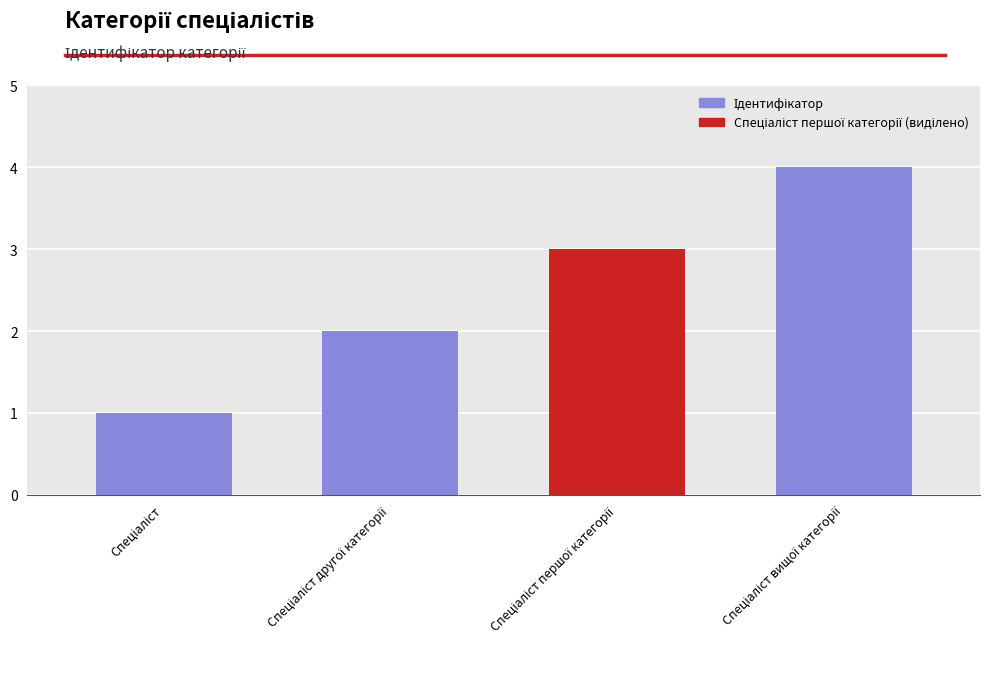

What is the difference between the maximum and minimum values?

3